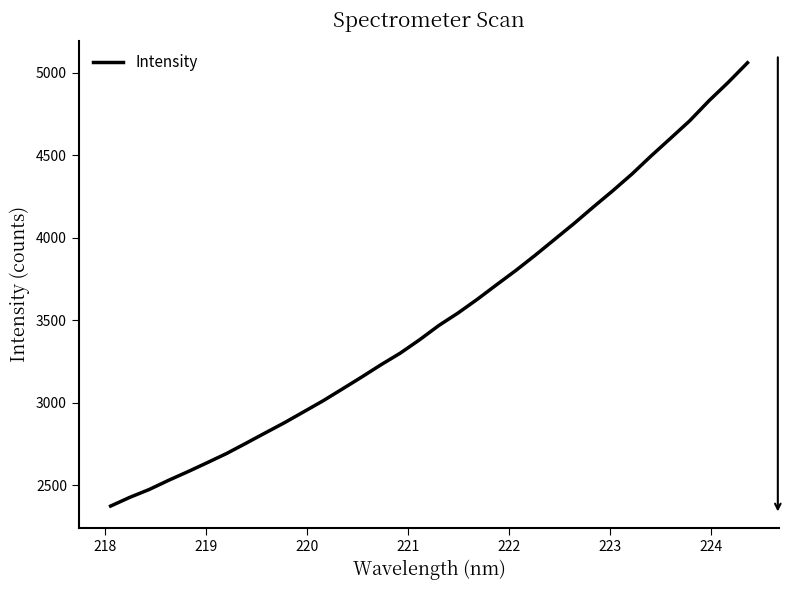

What is the maximum value shown in the chart?

5059.7